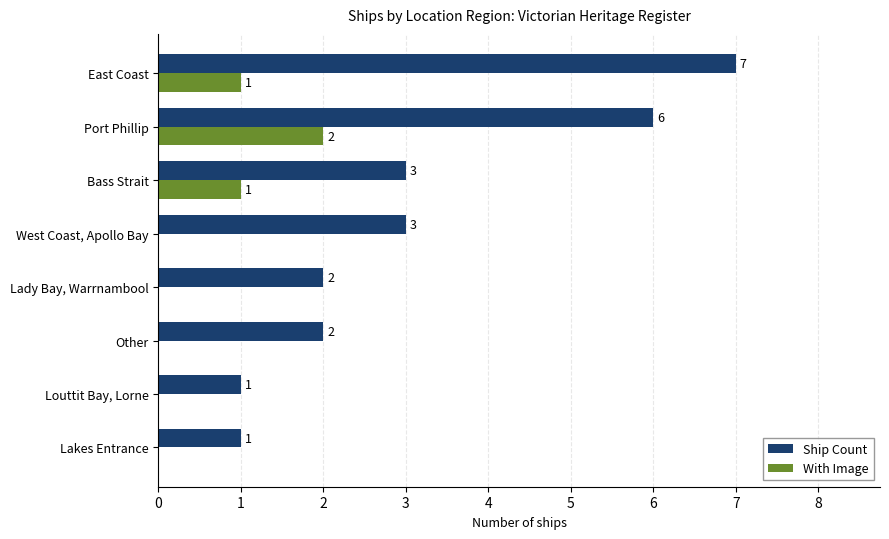

Which series has the largest range (max minus min)?

Ship Count